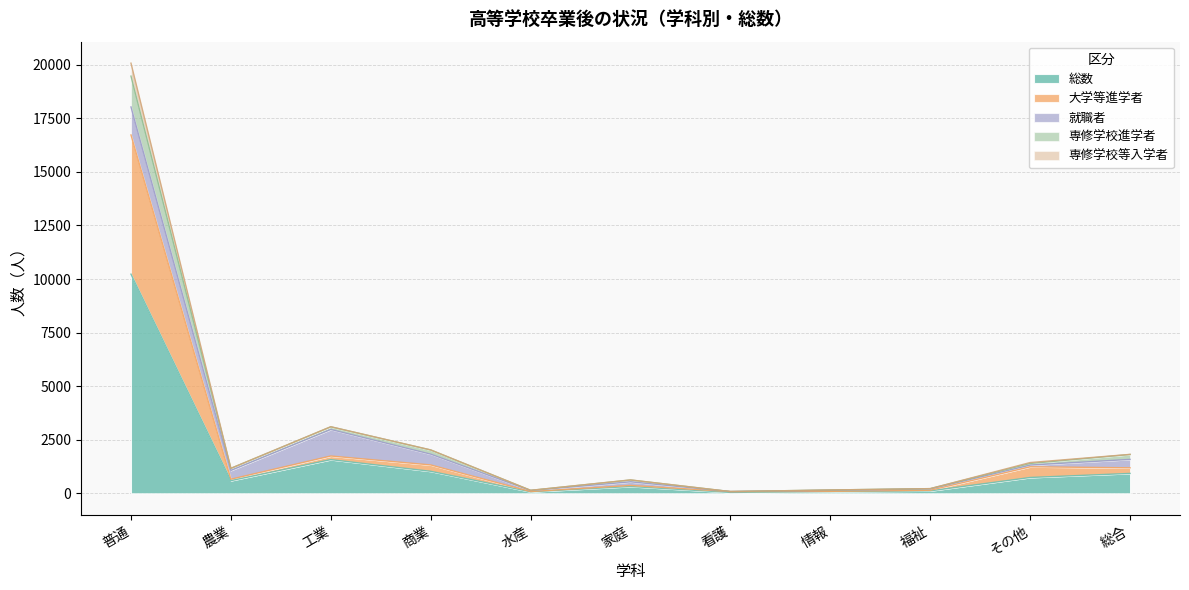

At how many categories does at least one series exceed 5972?

1